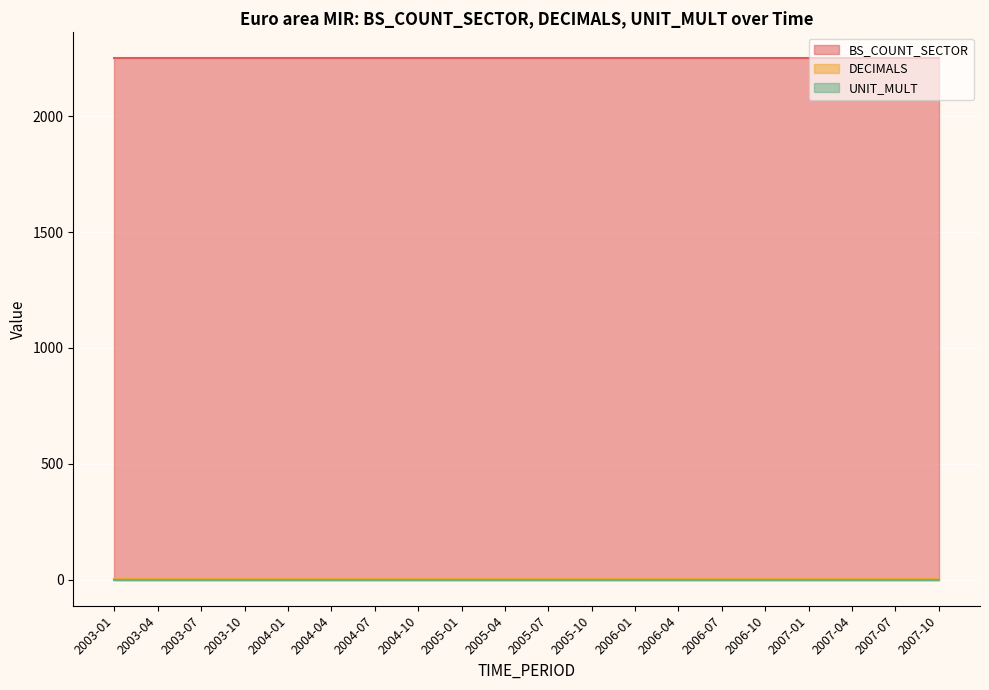

True or false: UNIT_MULT has more than 0 interior local peaks.

False